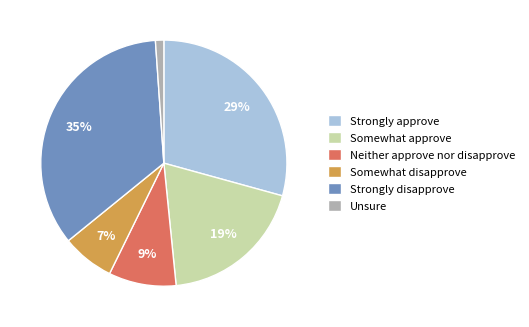

Is there any slice that represents more than half of the pie?

No